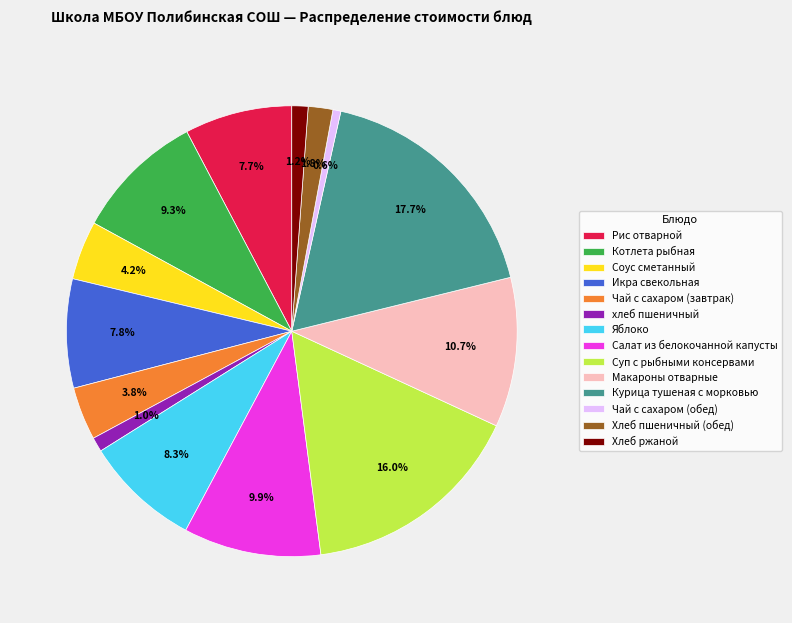

How many slices are in this pie chart?

14